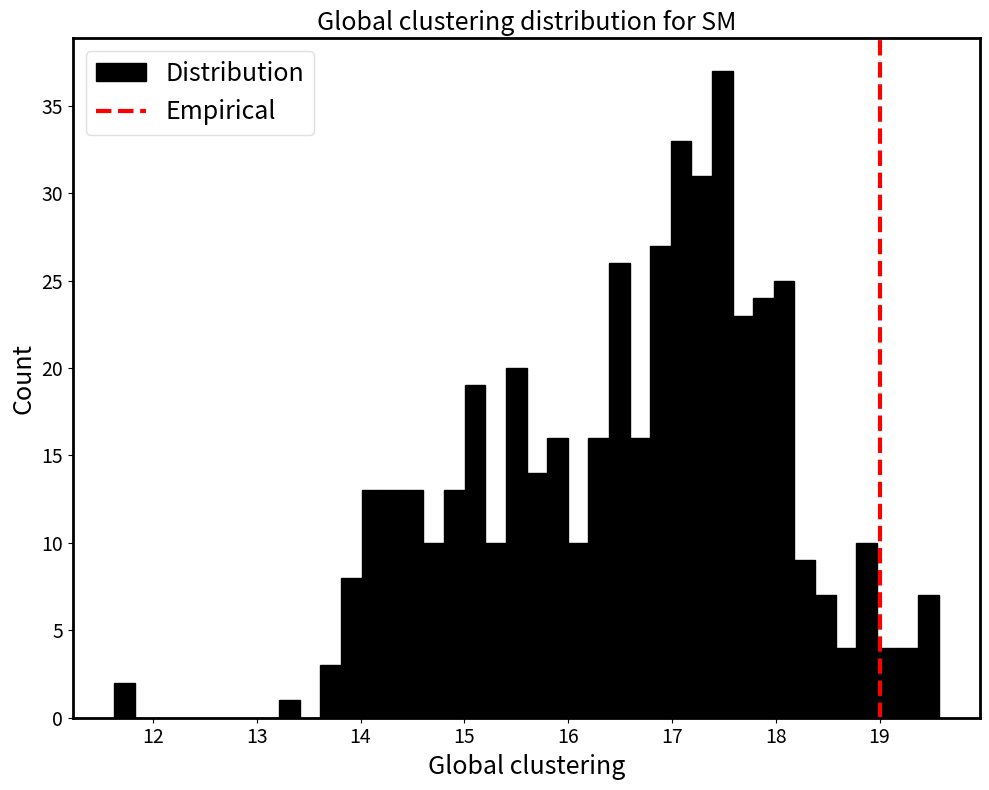

Read against the x-axis, roughly where is the centre of the tallest bar?

17.5